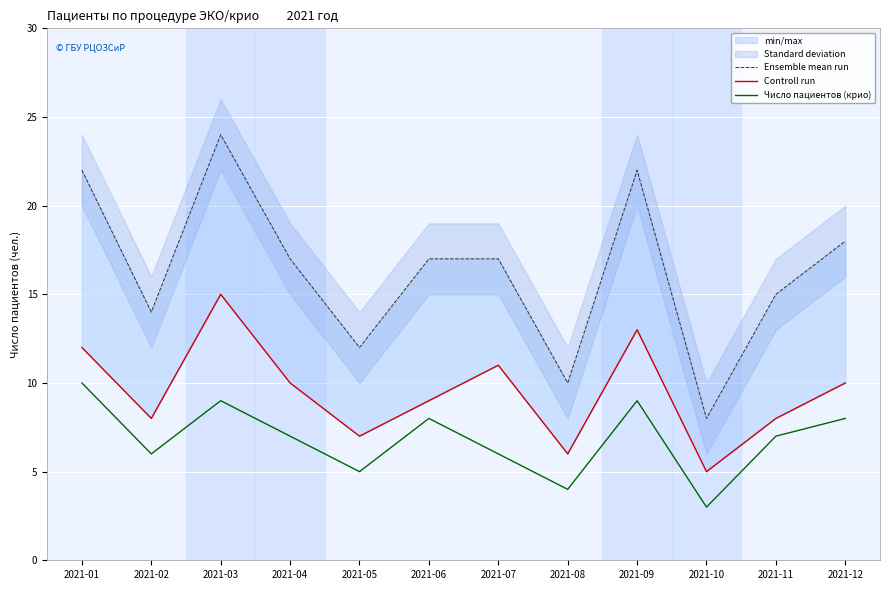

What is the average value of the Controll run series?

10